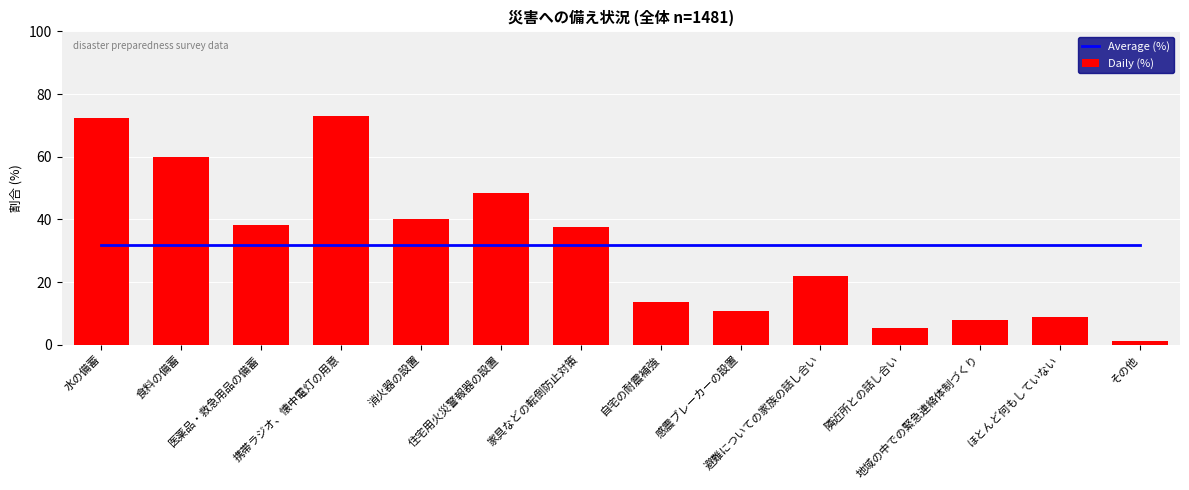

Which series has the largest total across all categories?

Average (%)